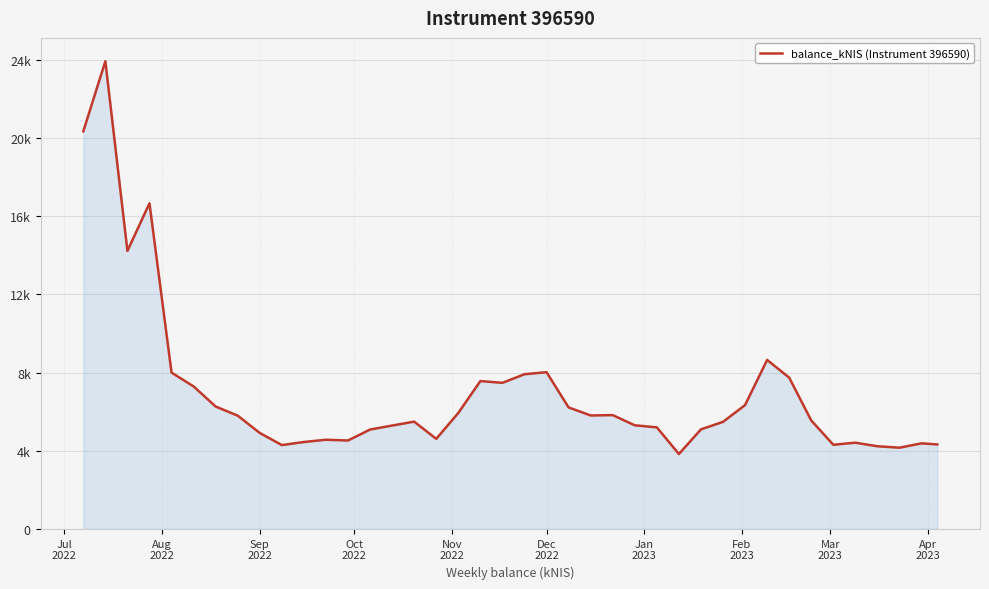

Does the chart display data point markers on the line(s)?

No